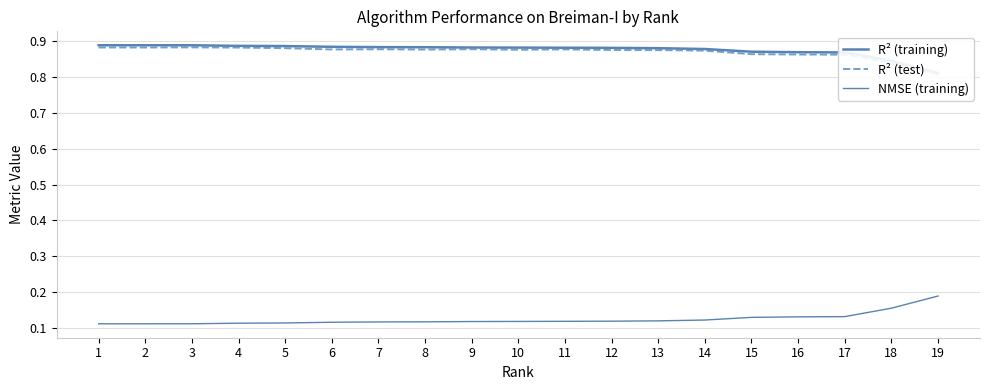

What is the average value of the R² (test) series?

0.9